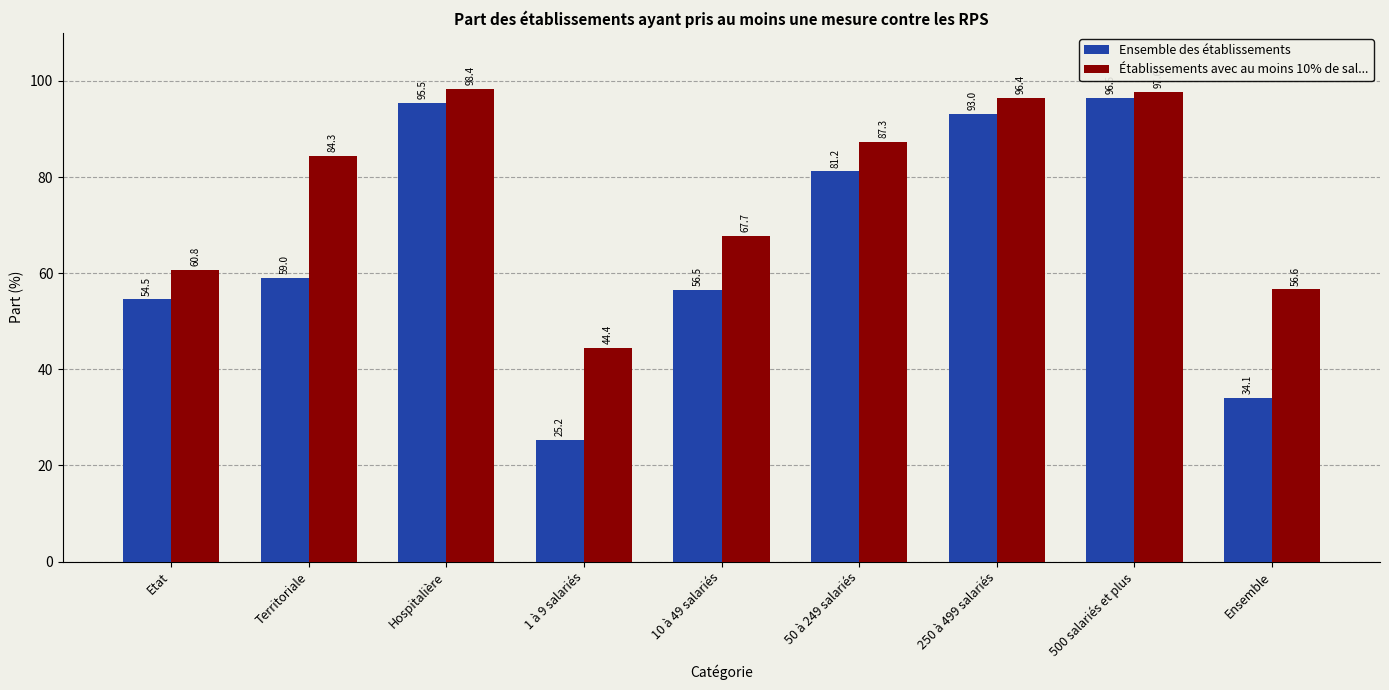

What is the average value of the Établissements avec au moins 10% de sal... series?

77.0